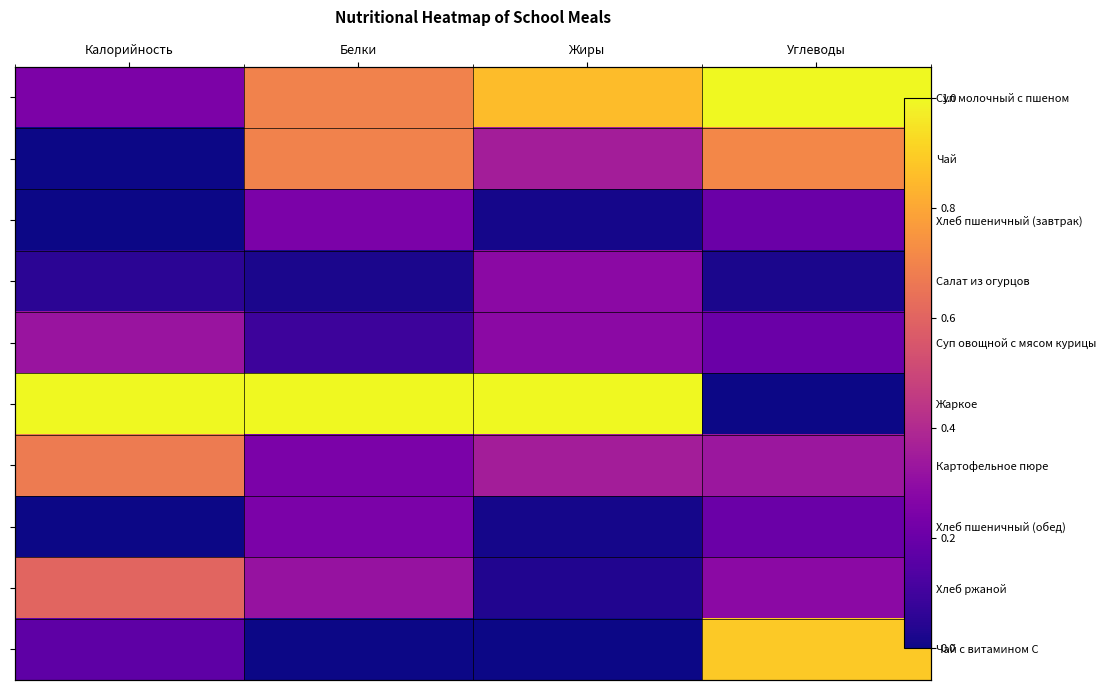

How many positive values does the Чай с витамином С series have?

2